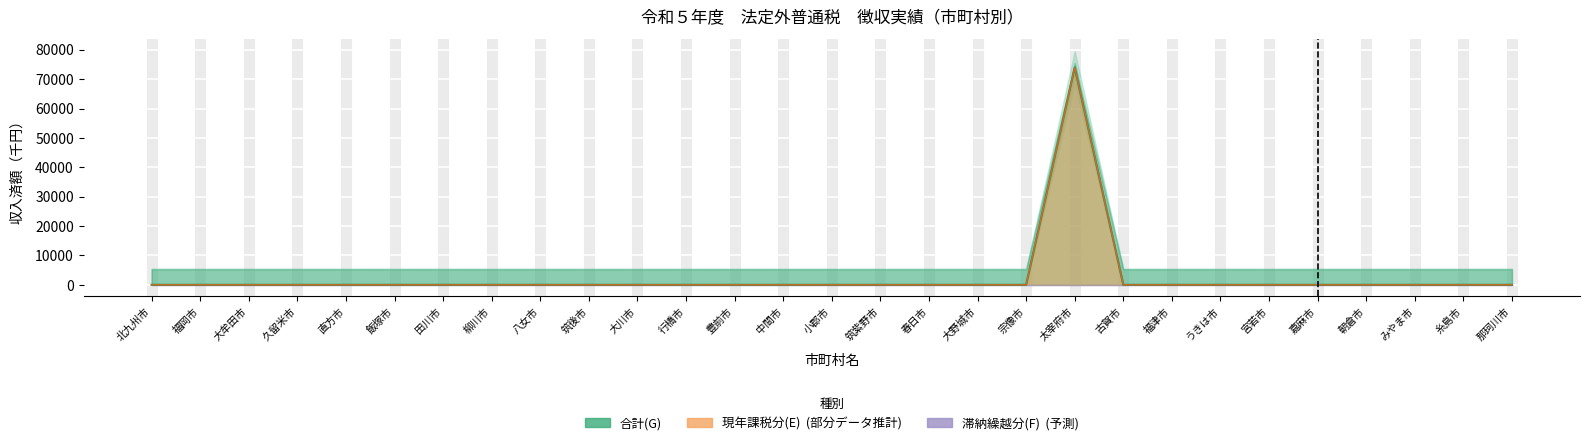

What is the label of the 16th point from the right?

中間市